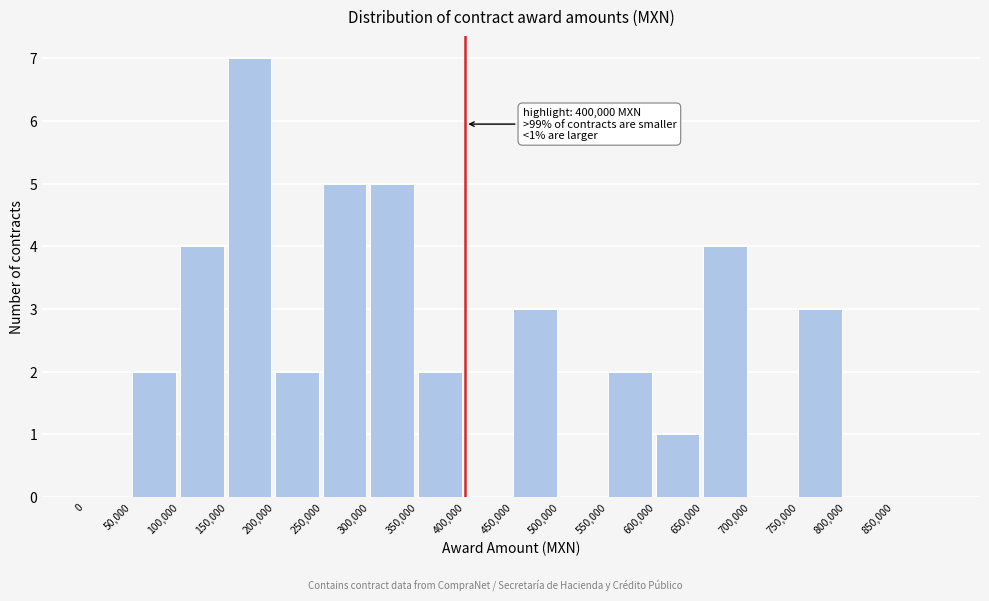

Which range on the x-axis has the tallest bar?

150000 to 200000